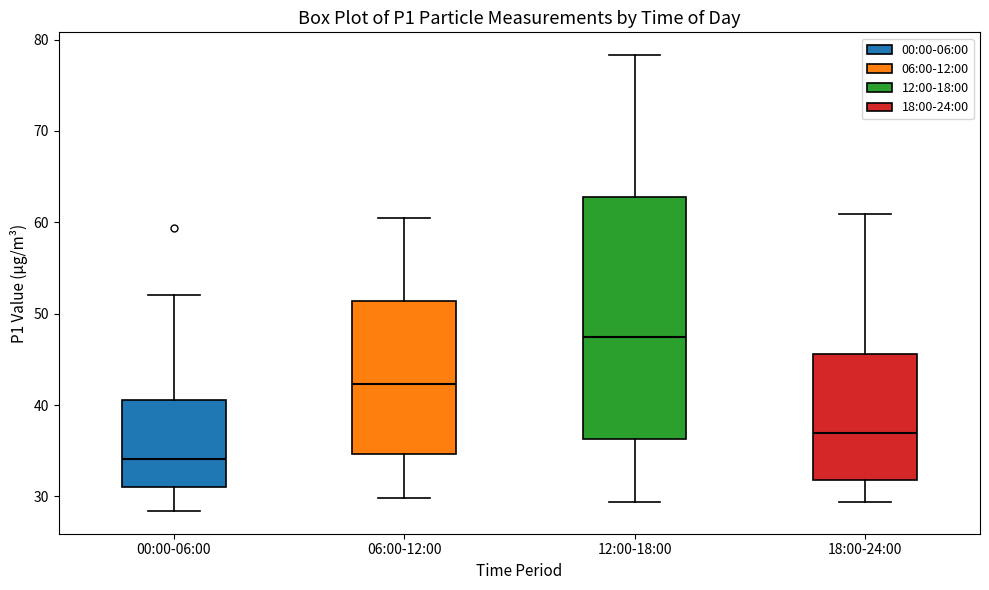

Which box has the highest median line?

12:00-18:00